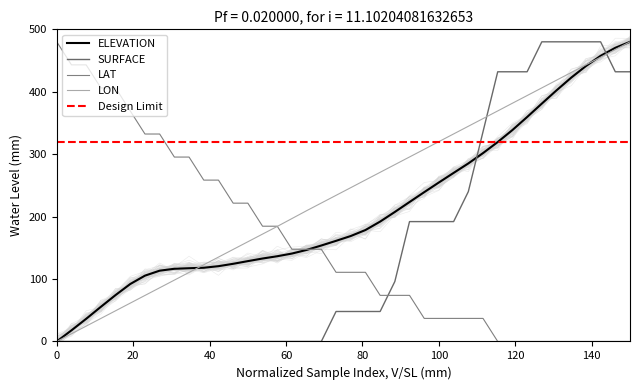

How many values in the LAT series exceed 110?

22